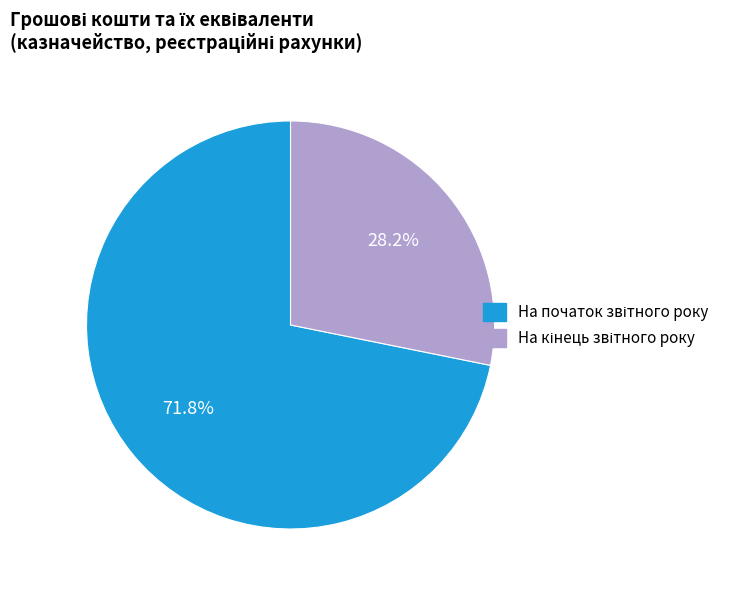

How many segments does this pie chart have?

2